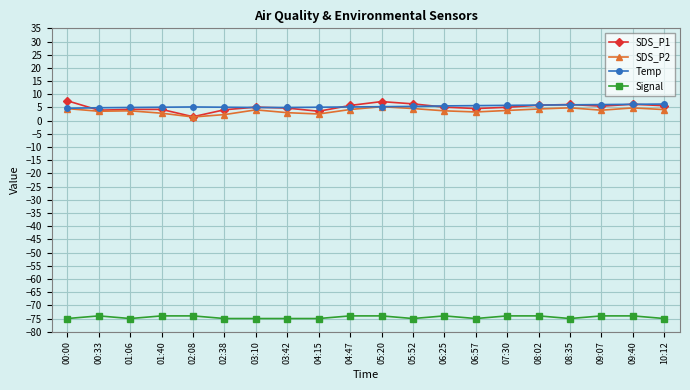

What is the lowest value of the Signal series?

-75.0